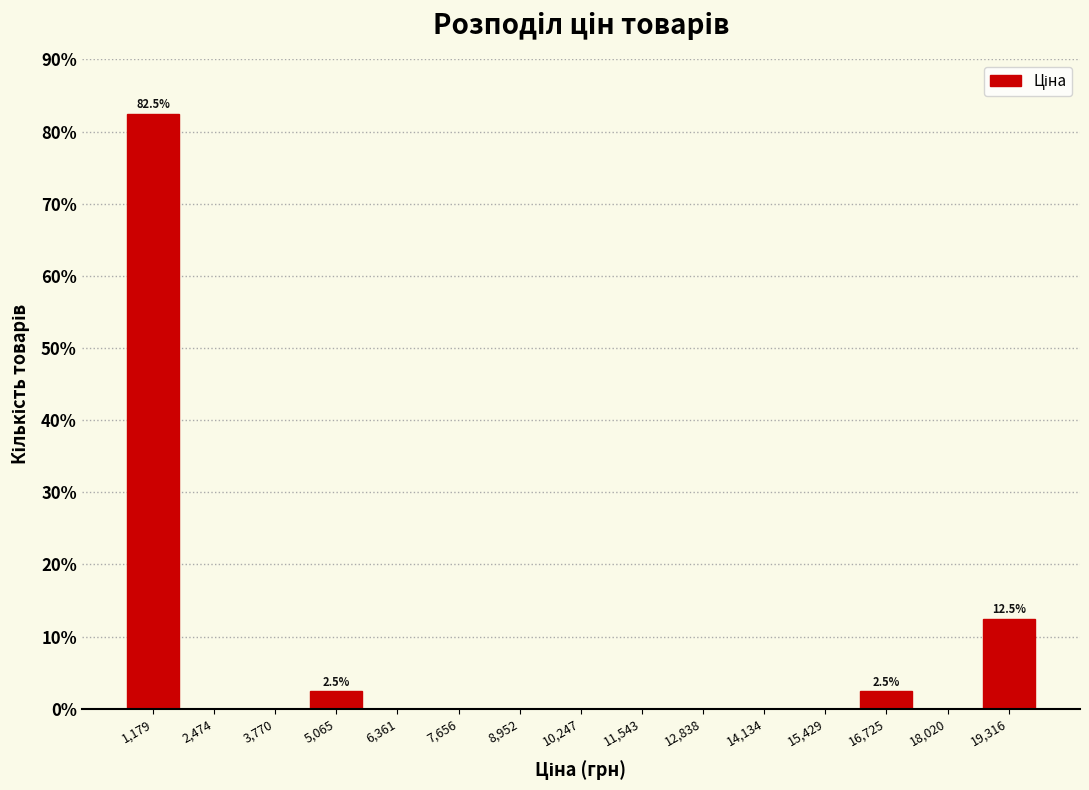

Over which range of the x-axis is the bar tallest?

600 to 1800